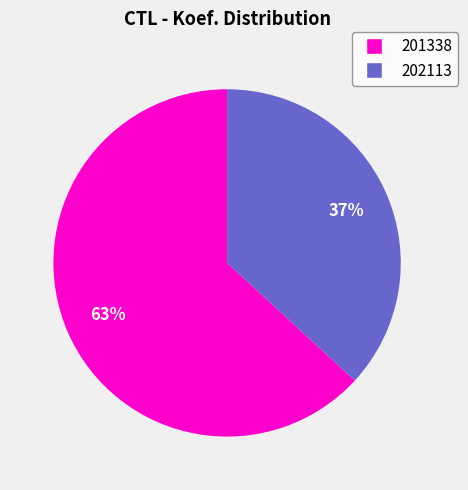

Do 202113 and 201338 together represent more than half of the pie?

Yes